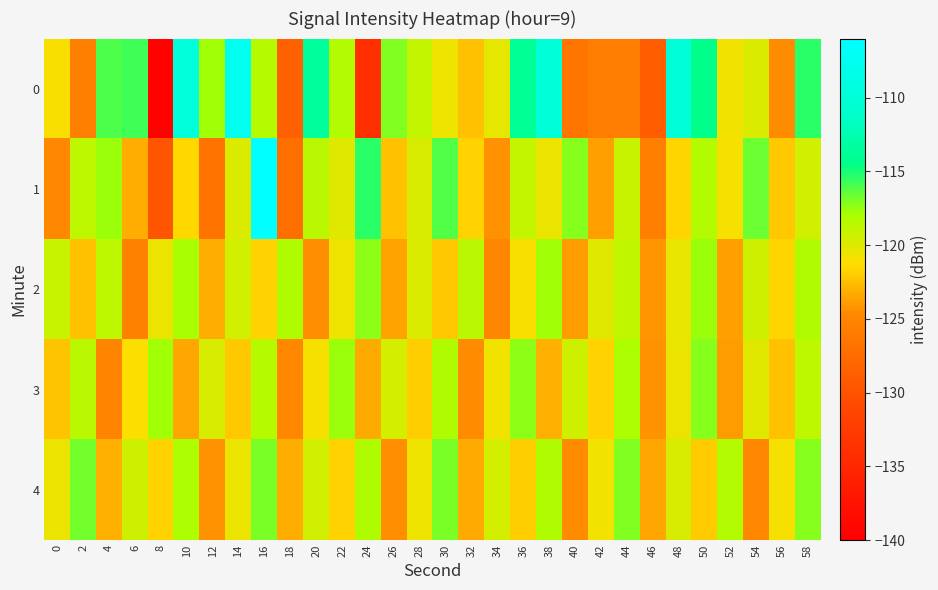

Reading right to left, list all the values displayed in this chart.

0: 58=-115.3	56=-124.5	54=-119.8	52=-120.7	50=-114.5	48=-109.8	46=-128.9	44=-125.8	42=-125.8	40=-126.5	38=-109.8	36=-113.9	34=-120.3	32=-122.4	30=-120.7	28=-119.0	26=-117.1	24=-133.9	22=-118.3	20=-113.5	18=-128.6	16=-118.4	14=-107.6	12=-117.8	10=-109.7	8=-139.6	6=-115.8	4=-116.0	2=-125.6	0=-121.0
1: 58=-119.5	56=-122.1	54=-116.7	52=-120.9	50=-118.3	48=-121.6	46=-125.4	44=-119.1	42=-123.7	40=-117.2	38=-120.5	36=-118.9	34=-124.3	32=-121.8	30=-116.2	28=-119.7	26=-122.4	24=-115.3	22=-120.1	20=-118.5	18=-127.2	16=-106.1	14=-119.9	12=-126.7	10=-121.4	8=-129.7	6=-123.2	4=-117.6	2=-118.6	0=-124.6
2: 58=-118.2	56=-121.6	54=-119.3	52=-123.7	50=-117.6	48=-120.4	46=-124.1	44=-118.8	42=-120.2	40=-123.9	38=-117.7	36=-121.1	34=-124.8	32=-118.5	30=-122.2	28=-119.9	26=-123.6	24=-117.3	22=-120.7	20=-124.4	18=-118.1	16=-121.8	14=-119.5	12=-123.2	10=-117.9	8=-120.6	6=-125.3	4=-118.7	2=-122.4	0=-119.1
3: 58=-118.7	56=-122.4	54=-120.1	52=-123.8	50=-117.2	48=-120.6	46=-124.3	44=-118.0	42=-121.7	40=-119.4	38=-123.1	36=-117.4	34=-120.8	32=-124.5	30=-118.2	28=-121.9	26=-119.6	24=-123.3	22=-117.6	20=-121.0	18=-124.7	16=-118.4	14=-122.1	12=-119.8	10=-123.5	8=-117.8	6=-121.2	4=-124.9	2=-118.6	0=-122.3
4: 58=-117.2	56=-120.9	54=-124.6	52=-118.3	50=-122.0	48=-119.7	46=-123.4	44=-117.1	42=-120.8	40=-124.5	38=-118.2	36=-121.9	34=-119.6	32=-123.3	30=-117.0	28=-120.7	26=-124.4	24=-118.1	22=-121.8	20=-119.5	18=-123.2	16=-116.9	14=-120.6	12=-124.3	10=-118.0	8=-121.7	6=-119.4	4=-123.1	2=-116.8	0=-120.5